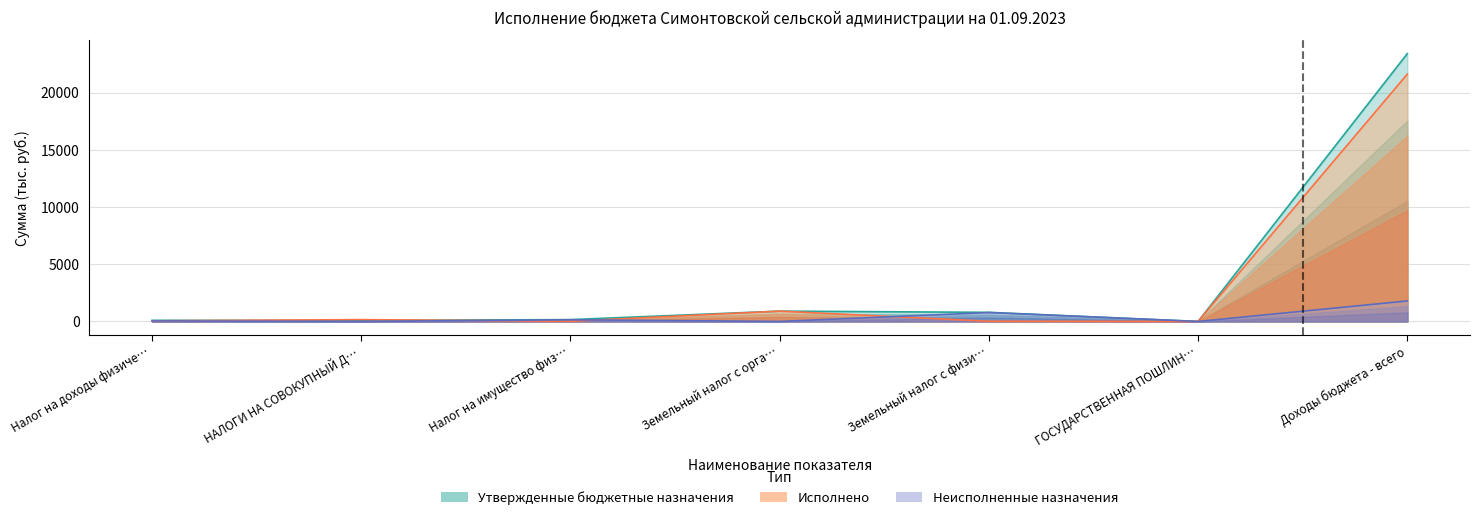

What position from the right is Доходы бюджета - всего?

1